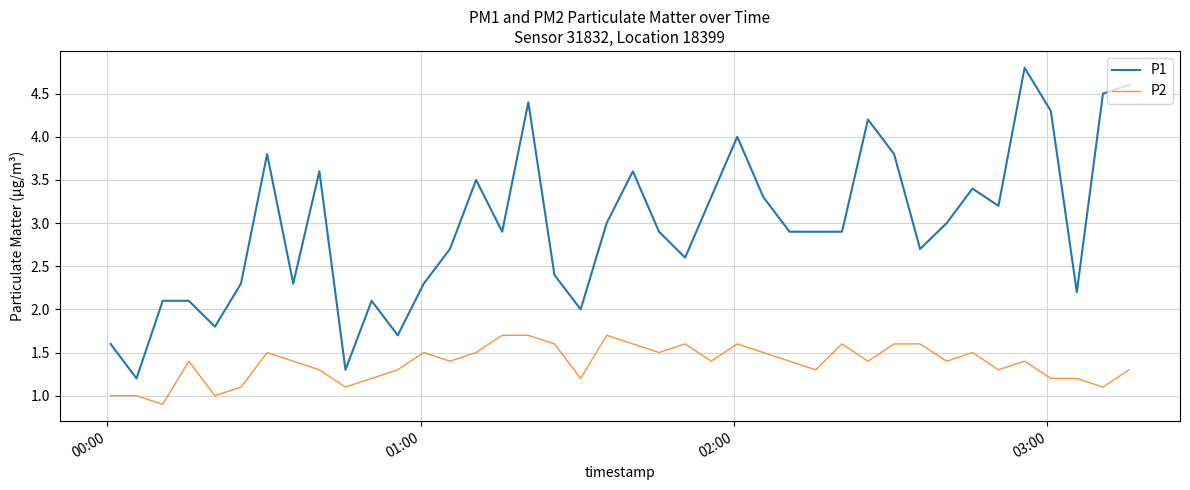

Rank the series by their average value, from lowest to highest.

P2, P1